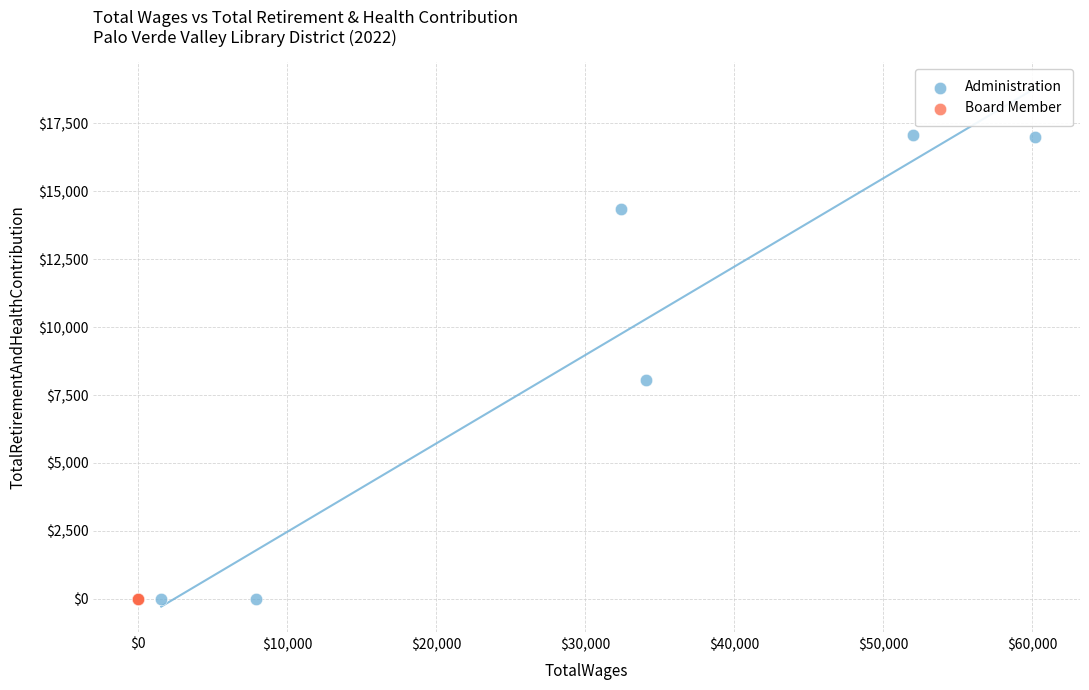

Which series reaches the maximum Y coordinate?

Administration